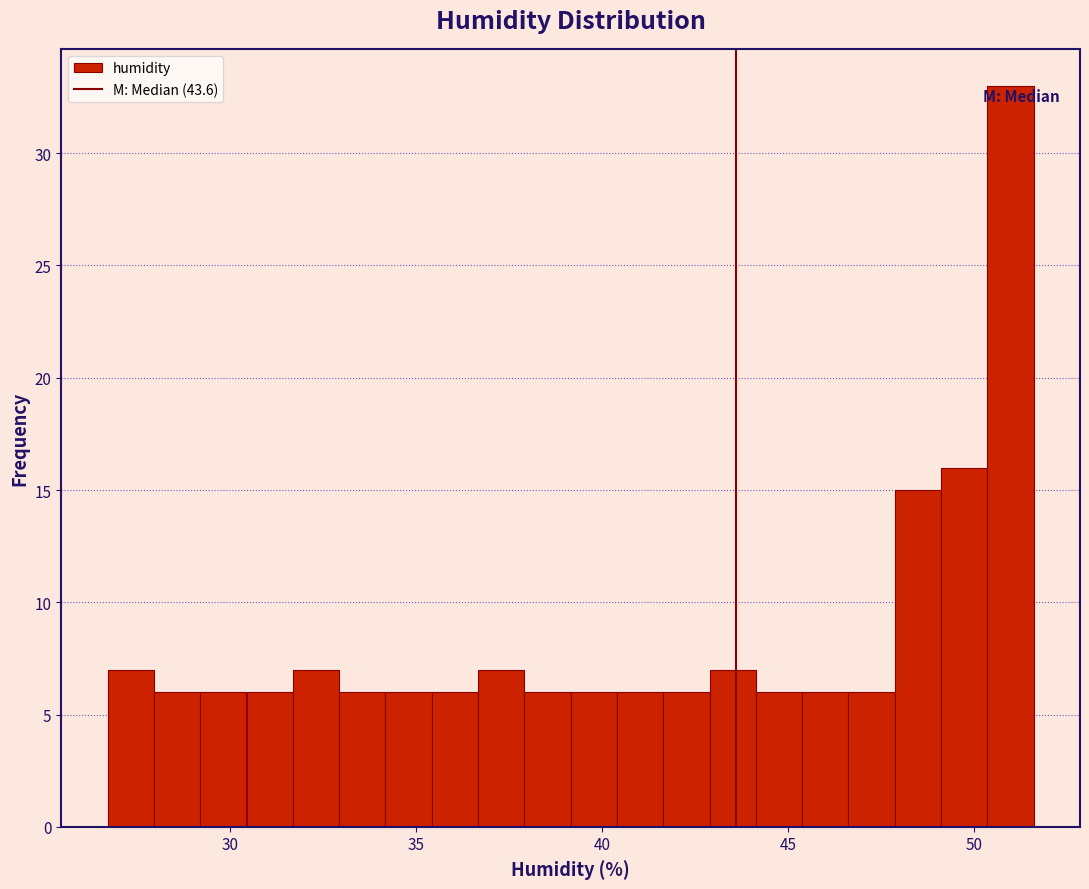

Read against the x-axis, roughly where is the centre of the tallest bar?

51.0